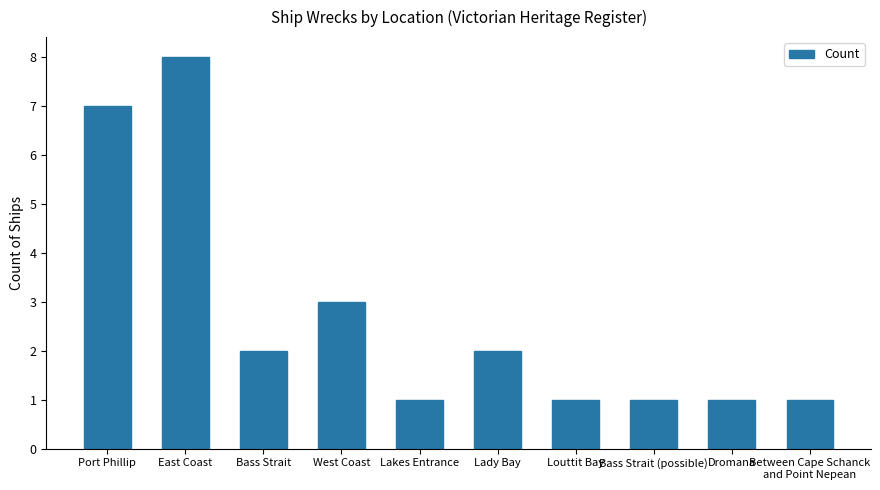

What is the change in value from Port Phillip to Lakes Entrance?

-6